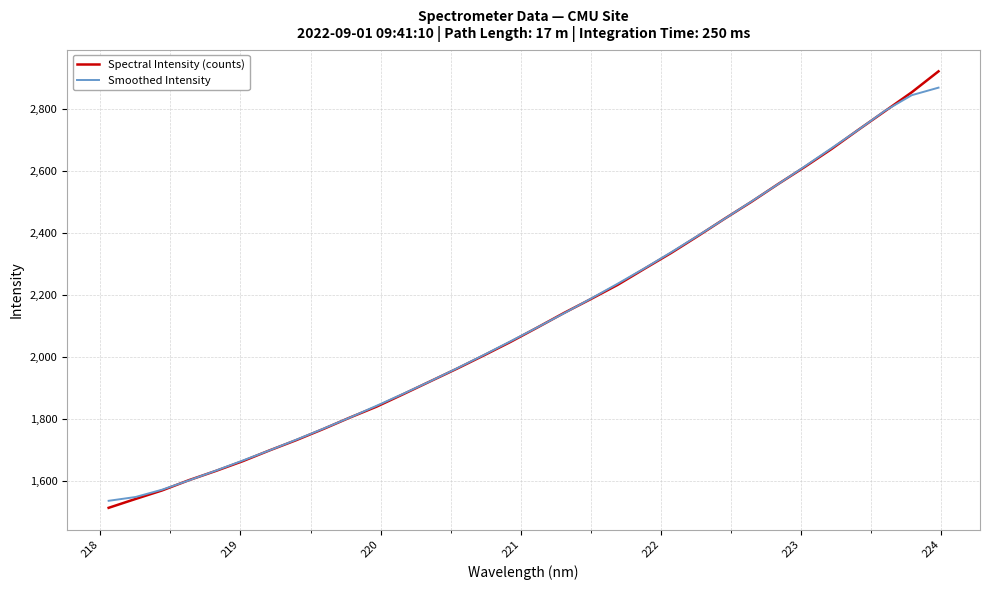

What is the maximum value for Smoothed Intensity?

2868.7